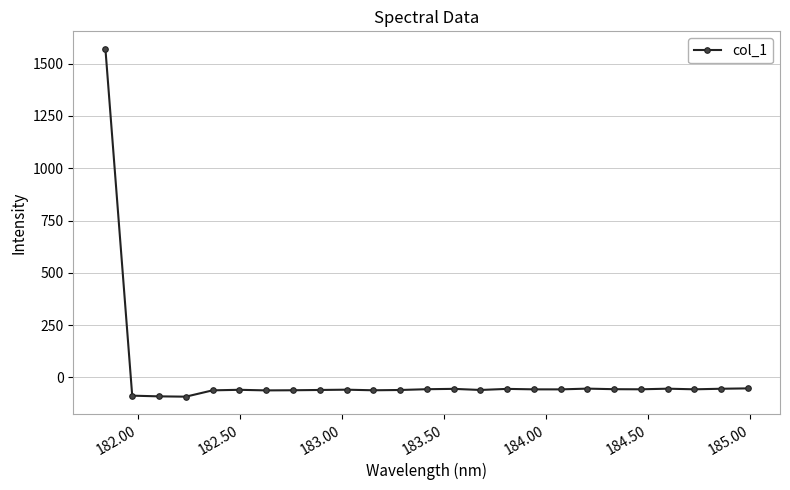

What is the average value?

3.6